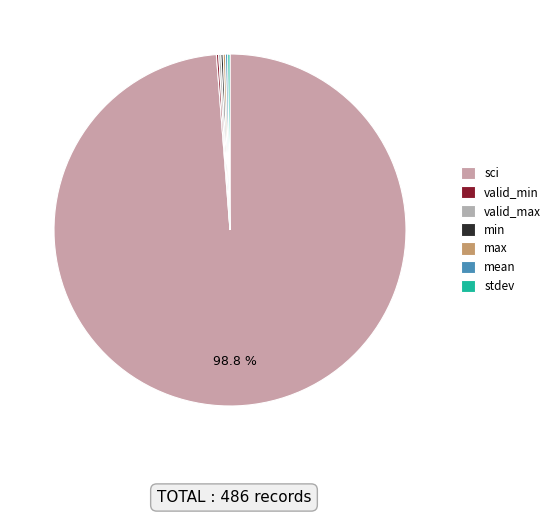

The mean slice represents 1% of the pie. True or false?

False